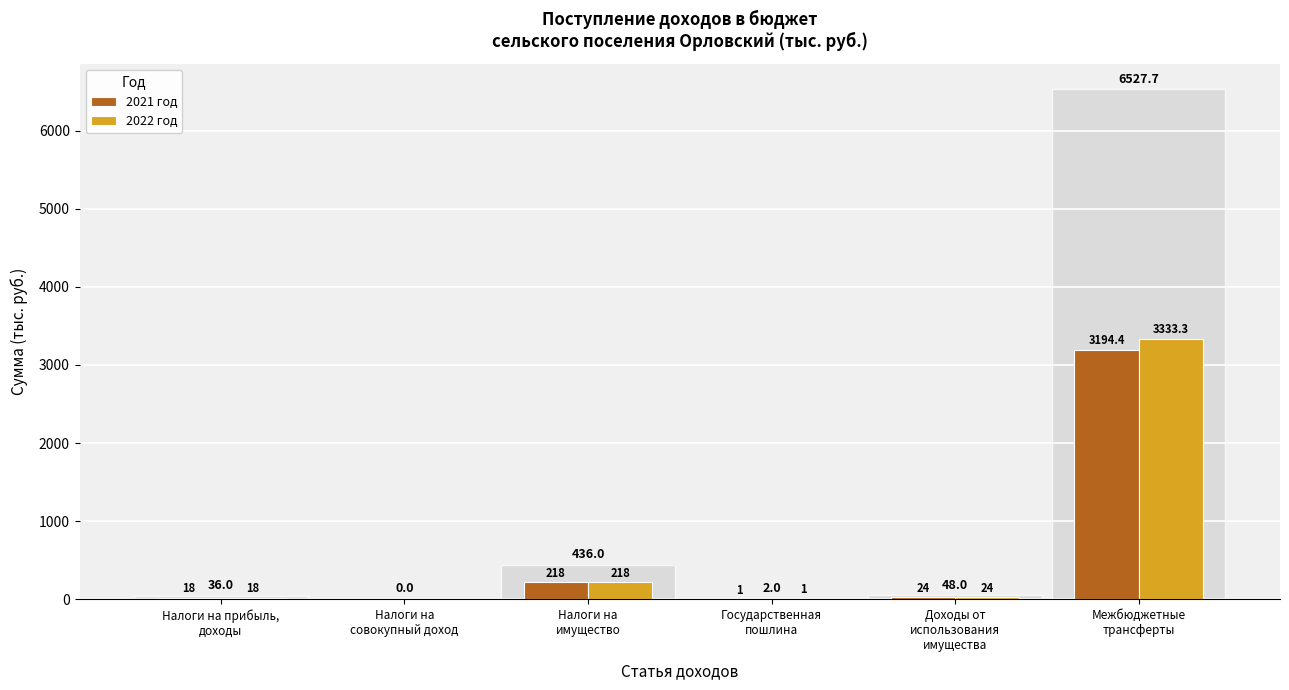

The value of 2022 год at Налоги на
совокупный доход is 0.0. True or false?

True